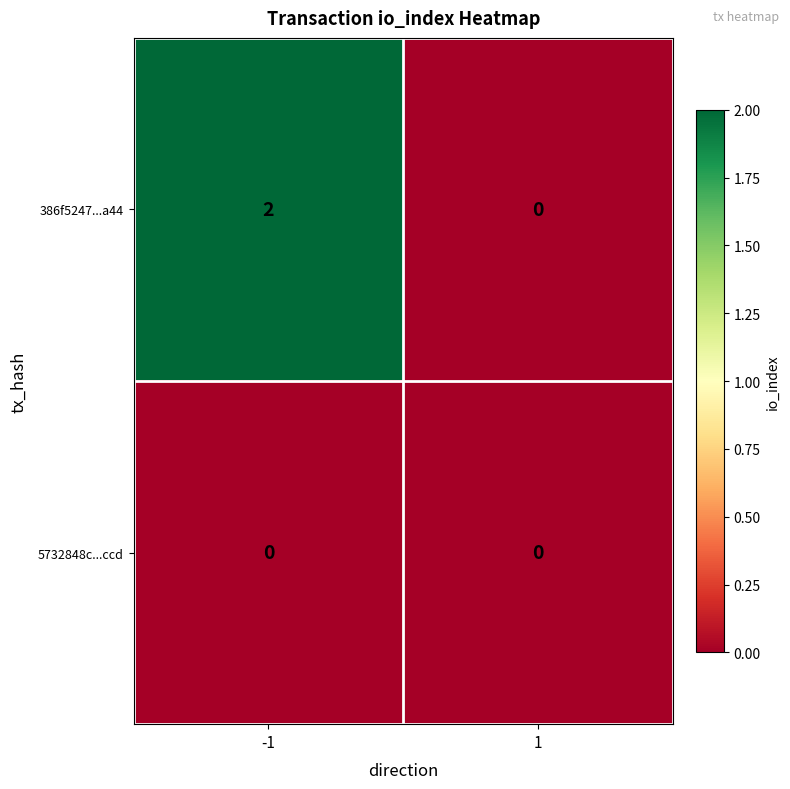

Reading left to right, transcribe all the data shown in this chart.

386f5247...a44: -1=2	1=0
5732848c...ccd: -1=0	1=0